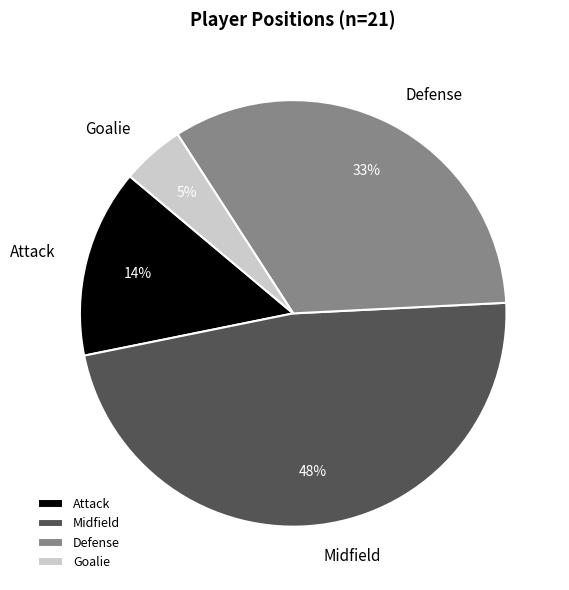

Which has a higher value, Midfield or Attack?

Midfield